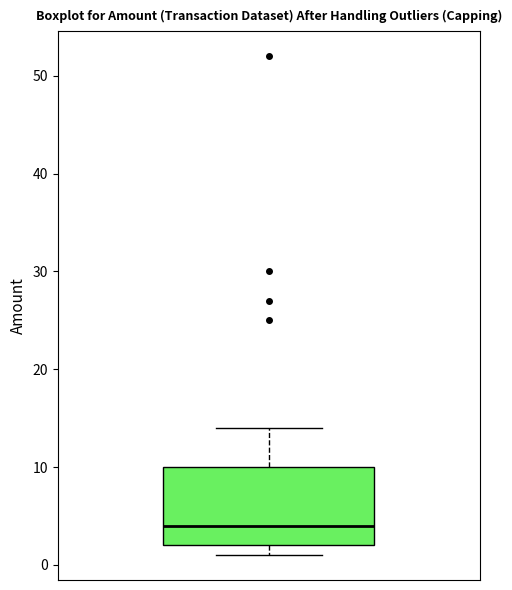

Read this box plot against the y-axis: the position of the median line, the range covered by the box, and the ends of both whiskers. The values are not printed on the chart, so give them approximately, as read against the axis.

median 4, box 2 to 10, whiskers 1 to 14